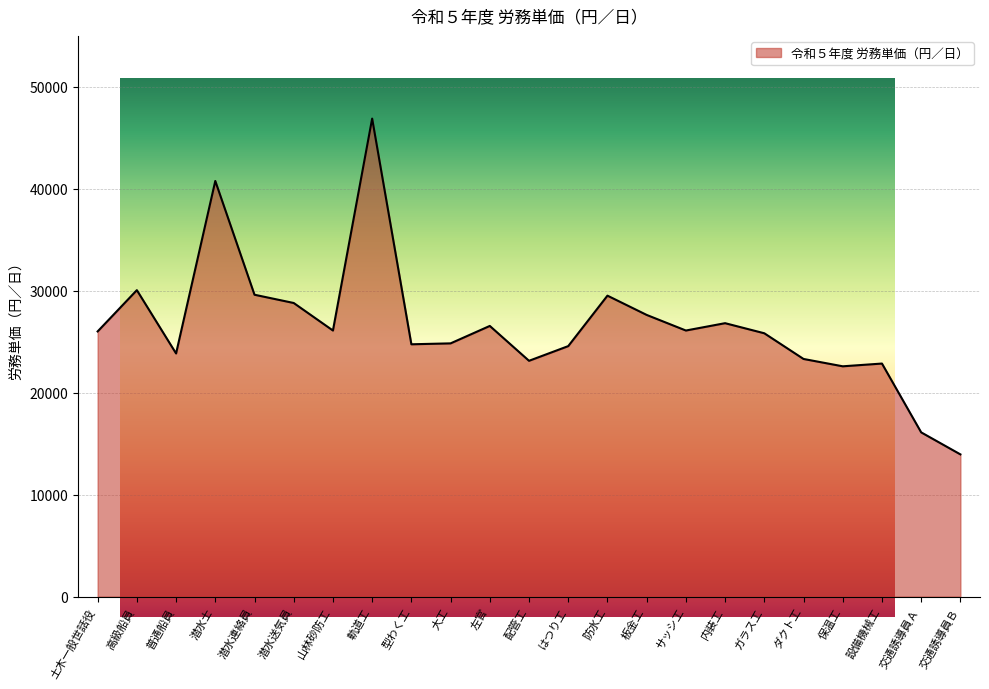

Reading left to right, extract all data points from this chart.

26010	30060	23850	40770	29610	28800	26100	46890	24750	24840	26550	23130	24570	29520	27630	26100	26820	25830	23310	22590	22860	16110	13950